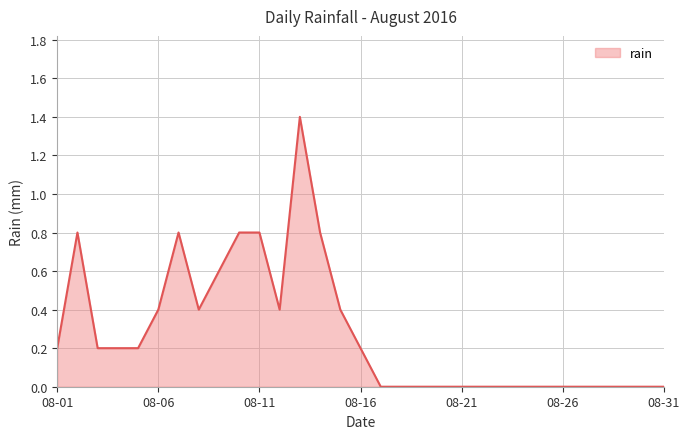

What is the difference between the maximum and minimum values?

1.4